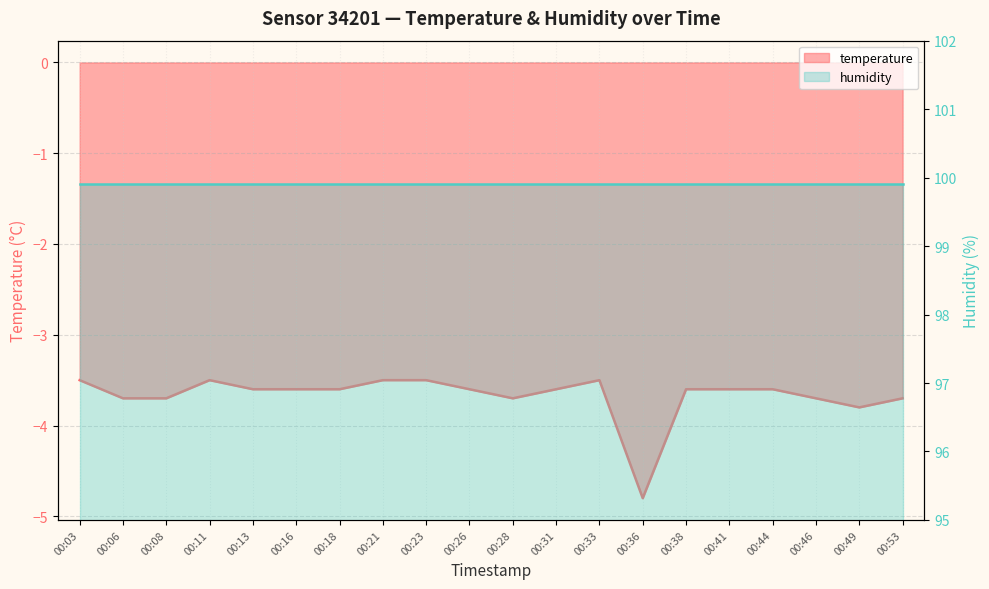

How many interior local valleys (lower than both neighbors) does the data have?

3